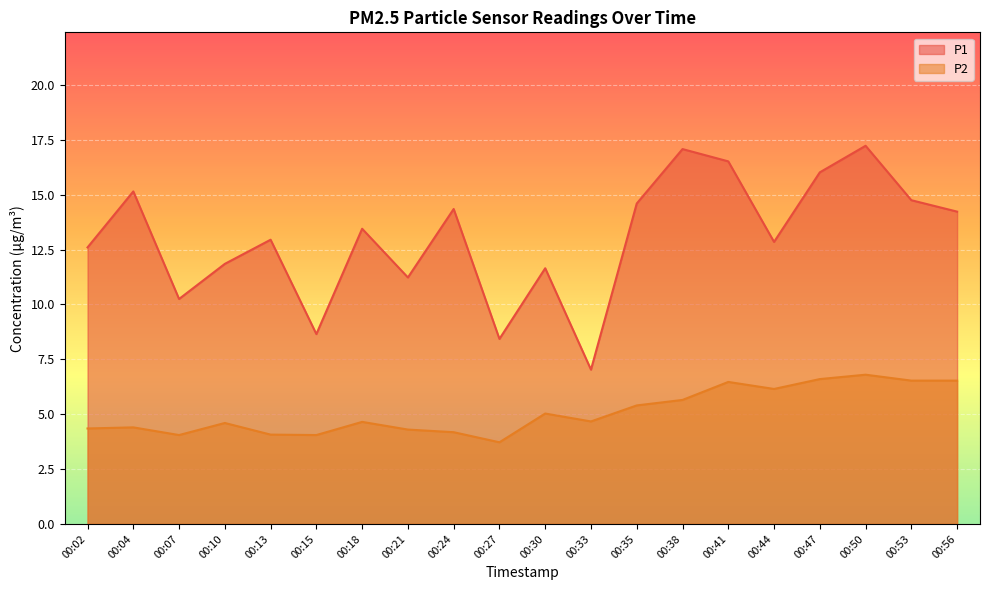

What are all the series names shown in the legend?

P1, P2